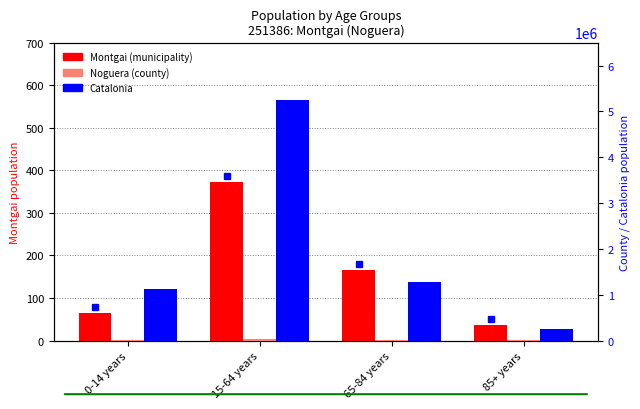

How many values in the Montgai (municipality) series exceed 165?

1